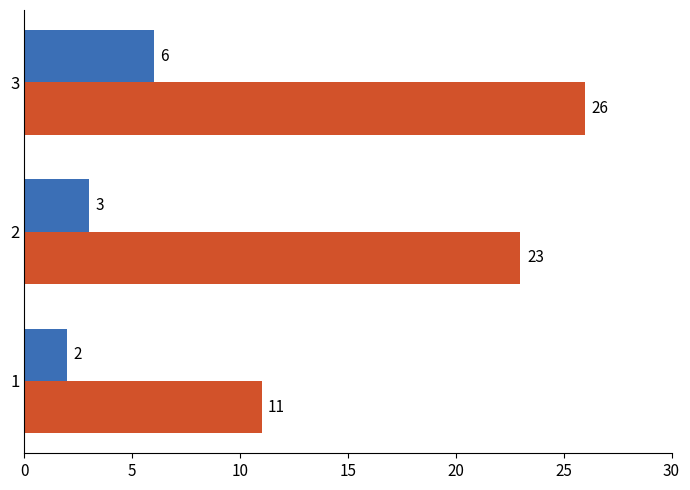

At which category does the chart reach its peak across all series?

3